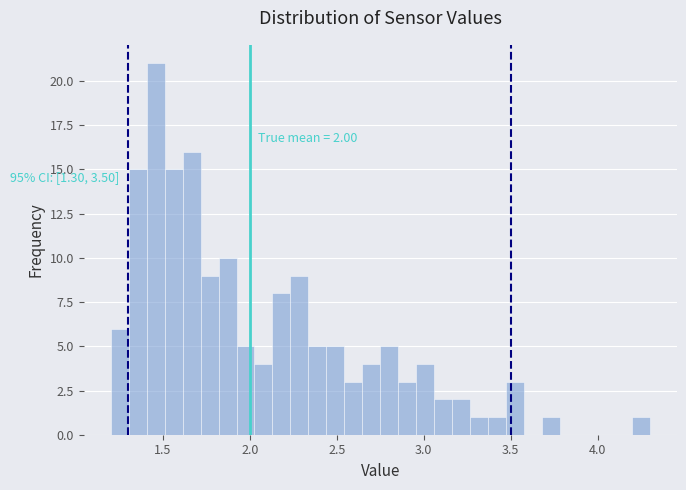

Around what value on the x-axis is the tallest bar? Give the approximate position of its centre, as read against the axis.

1.45